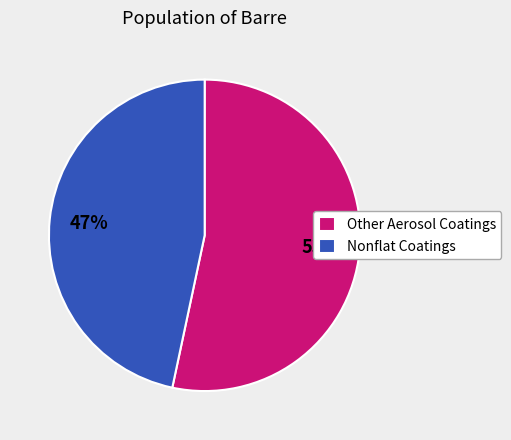

Count the number of slices in the pie.

2